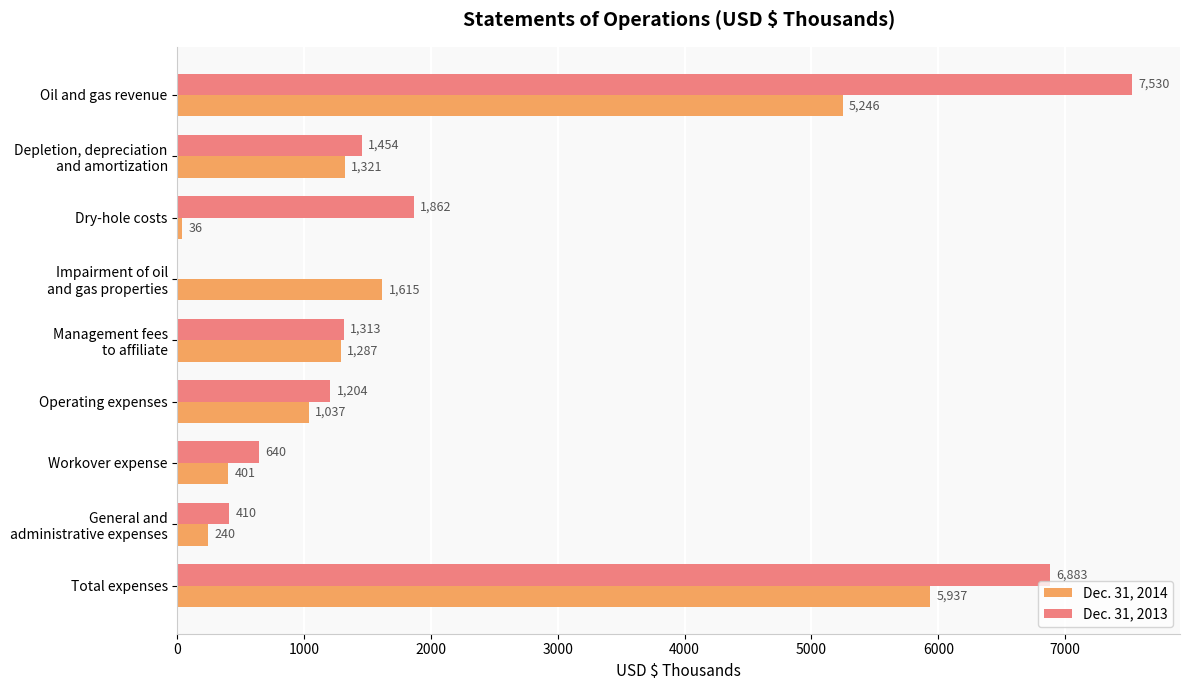

At which category is the sum across all series the highest?

Total expenses